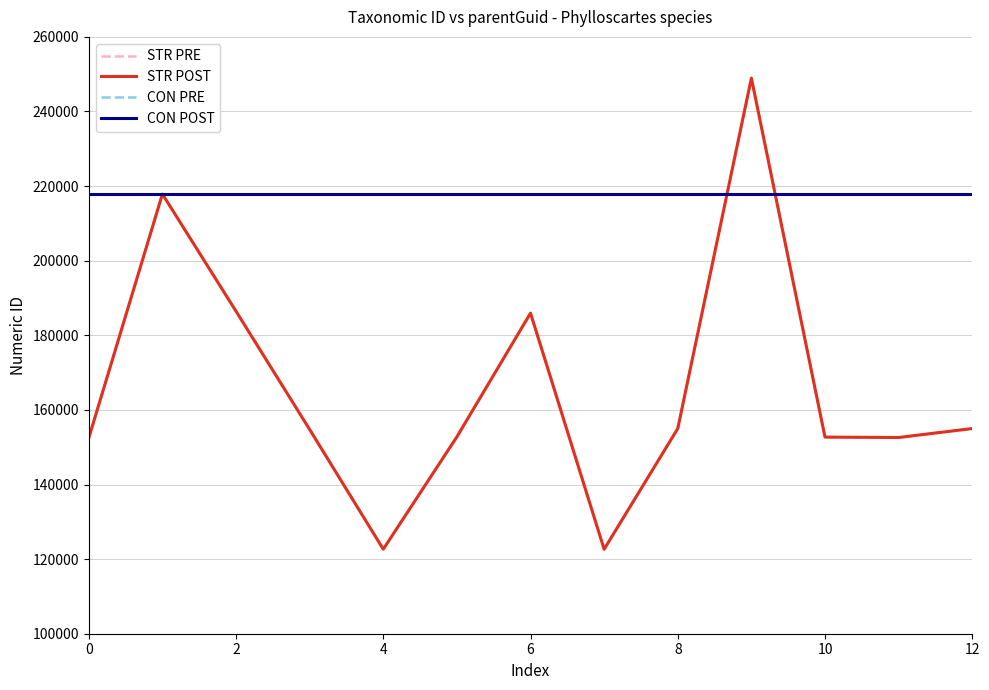

Does the chart have visible grid lines?

Yes